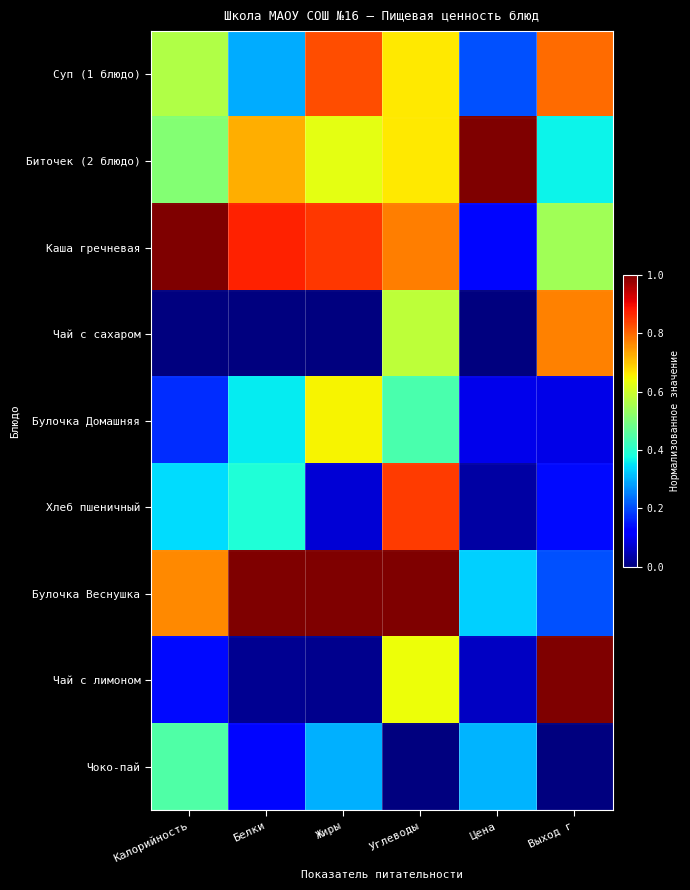

Reading left to right, transcribe all the data shown in this chart.

Суп (1 блюдо): Калорийность=0.6	Белки=0.3	Жиры=0.8	Углеводы=0.7	Цена=0.2	Выход г=0.8
Биточек (2 блюдо): Калорийность=0.5	Белки=0.7	Жиры=0.6	Углеводы=0.7	Цена=1.0	Выход г=0.4
Каша гречневая: Калорийность=1.0	Белки=0.9	Жиры=0.8	Углеводы=0.8	Цена=0.1	Выход г=0.5
Чай с сахаром: Калорийность=0.0	Белки=0.0	Жиры=0.0	Углеводы=0.6	Цена=0.0	Выход г=0.8
Булочка Домашняя: Калорийность=0.2	Белки=0.4	Жиры=0.7	Углеводы=0.4	Цена=0.1	Выход г=0.1
Хлеб пшеничный: Калорийность=0.3	Белки=0.4	Жиры=0.1	Углеводы=0.8	Цена=0.0	Выход г=0.1
Булочка Веснушка: Калорийность=0.8	Белки=1.0	Жиры=1.0	Углеводы=1.0	Цена=0.3	Выход г=0.2
Чай с лимоном: Калорийность=0.1	Белки=0.0	Жиры=0.0	Углеводы=0.6	Цена=0.1	Выход г=1.0
Чоко-пай: Калорийность=0.4	Белки=0.1	Жиры=0.3	Углеводы=0.0	Цена=0.3	Выход г=0.0